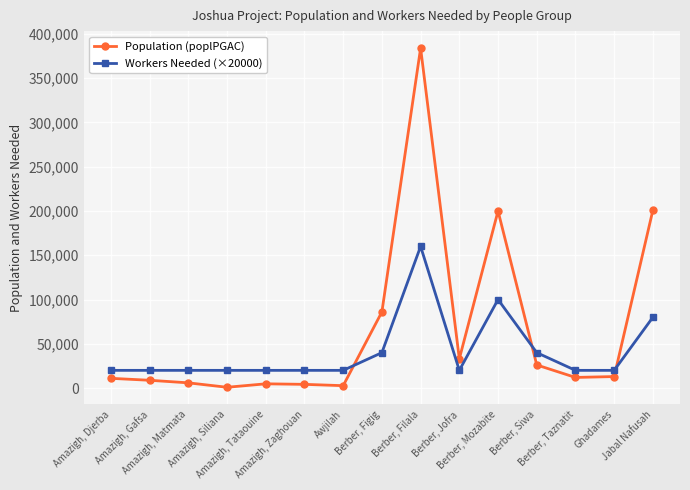

Read the Workers Needed (×20000) value at Berber, Figig, to the nearest 50.

40000